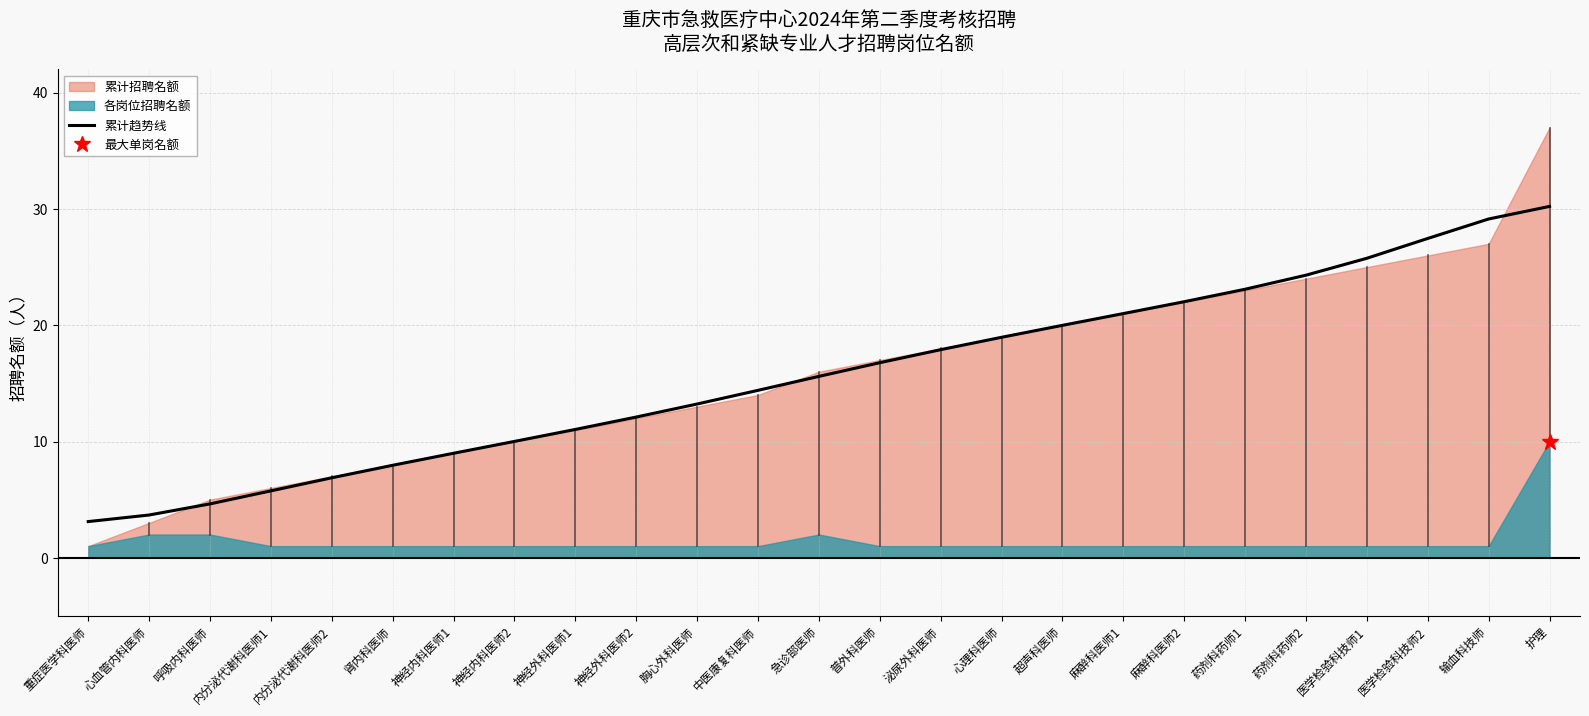

What is the average value?

15.8